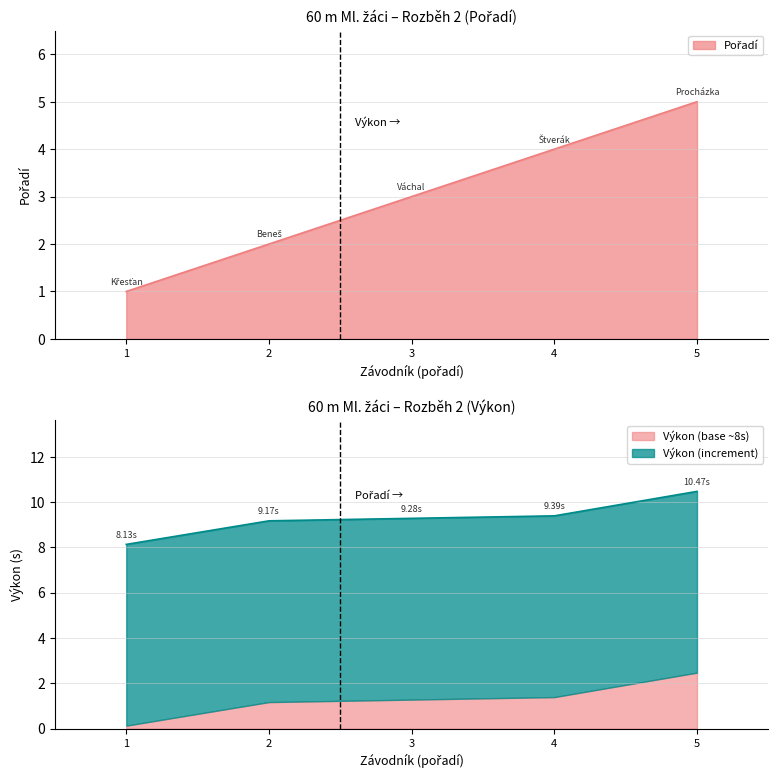

What is the sum of all Pořadí values?

15.0